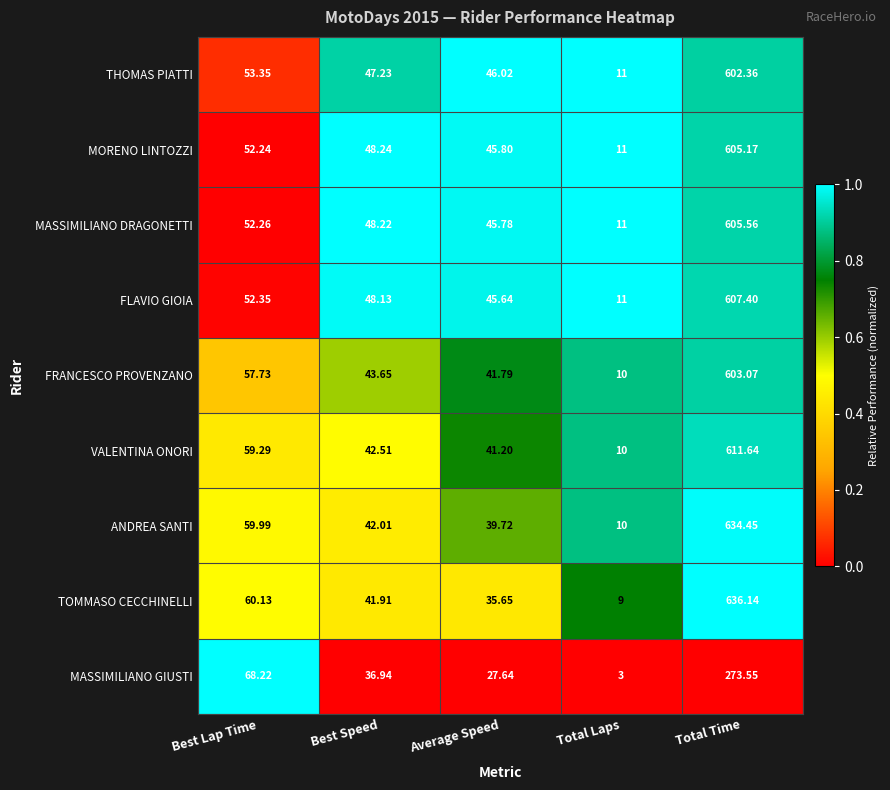

Between Best Speed and Total Time, which series saw the biggest shift?

TOMMASO CECCHINELLI